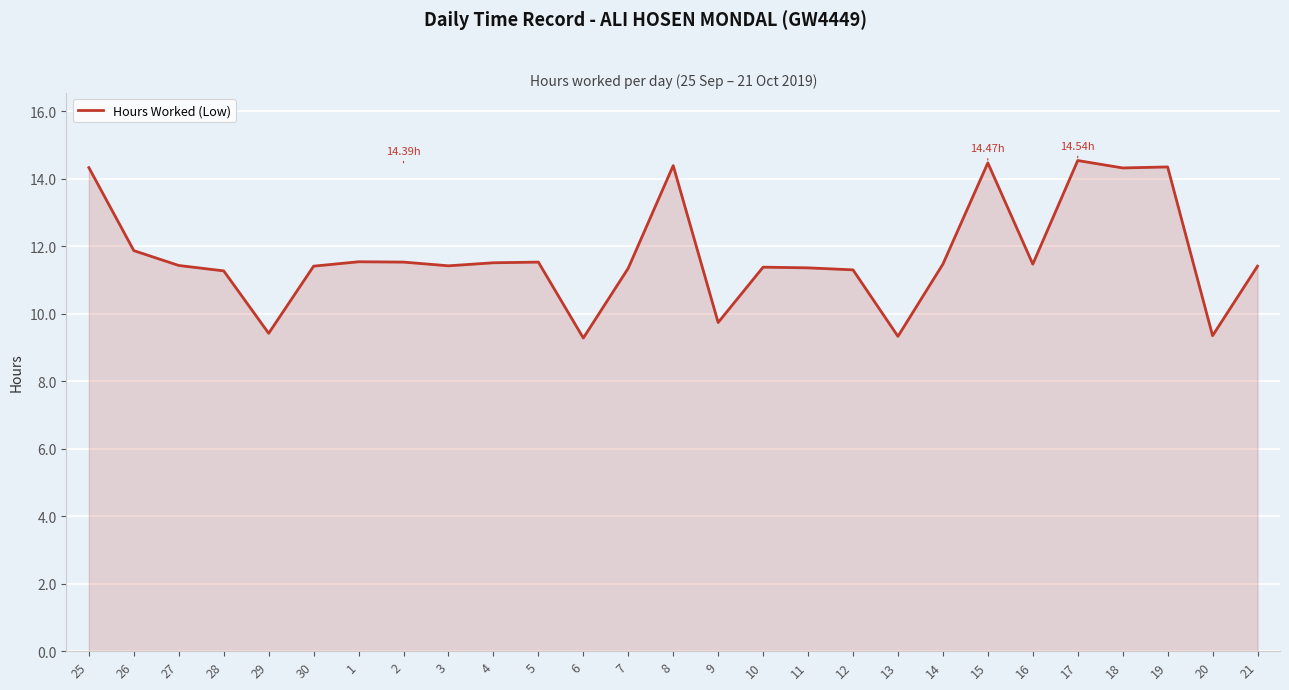

Does the chart display data point markers on the line(s)?

No